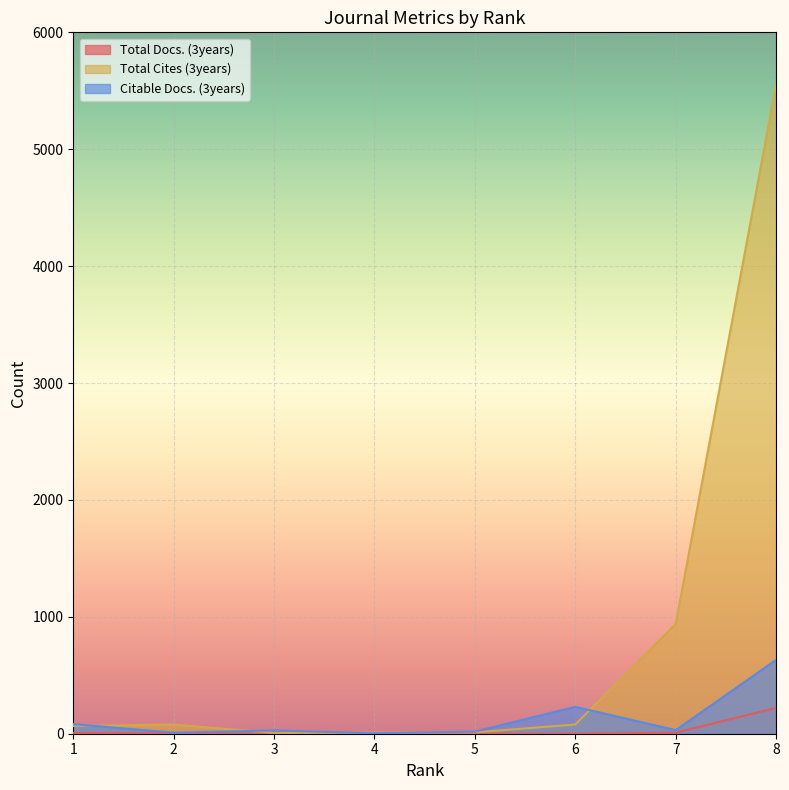

Reading right to left, what are all the values shown in this chart?

Total Docs. (3years): 221	9	0	0	0	0	3	6
Total Cites (3years): 5554	940	79	12	10	7	78	67
Citable Docs. (3years): 632	31	230	18	4	28	9	82